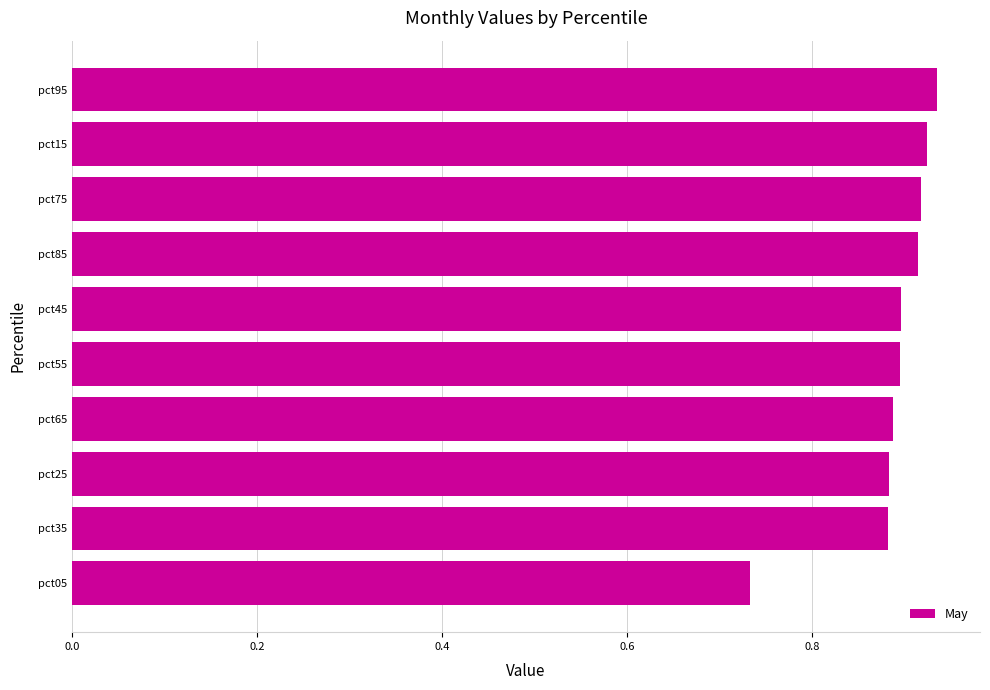

Between pct25 and pct05, which is larger?

pct25